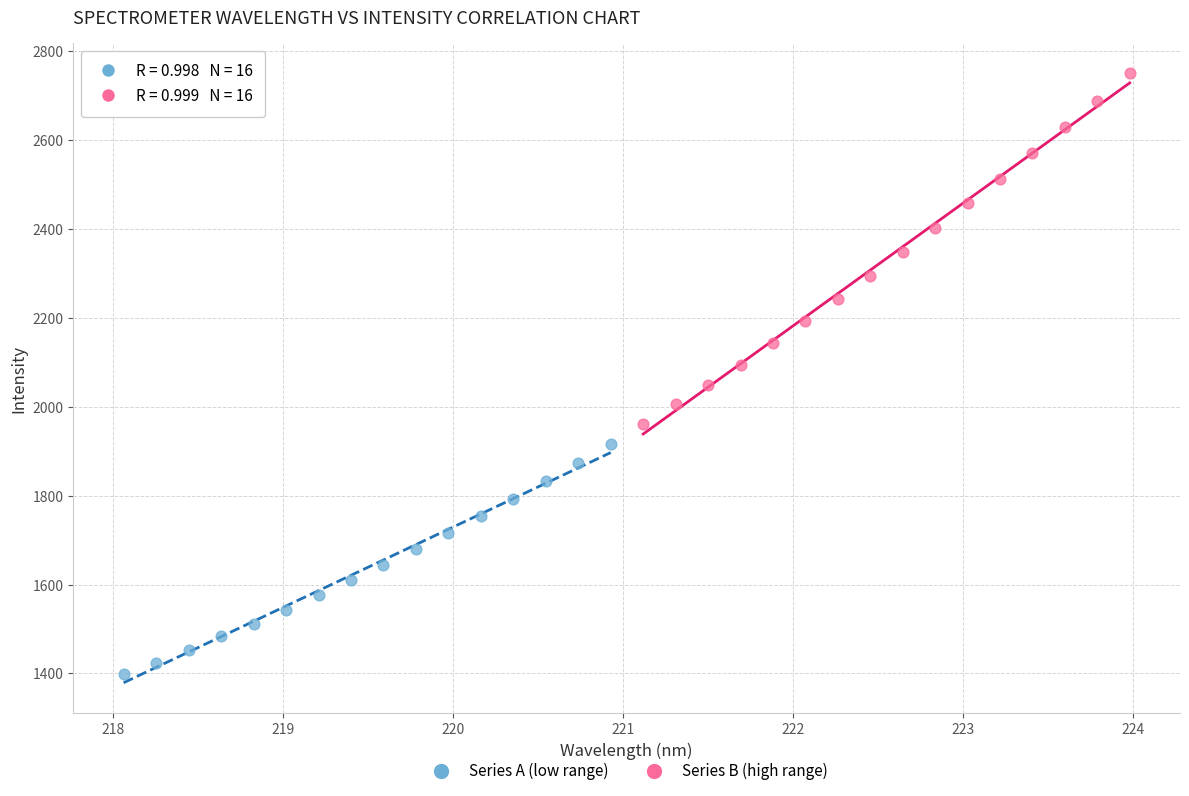

Which series contains the highest Y value?

Series B (high range)